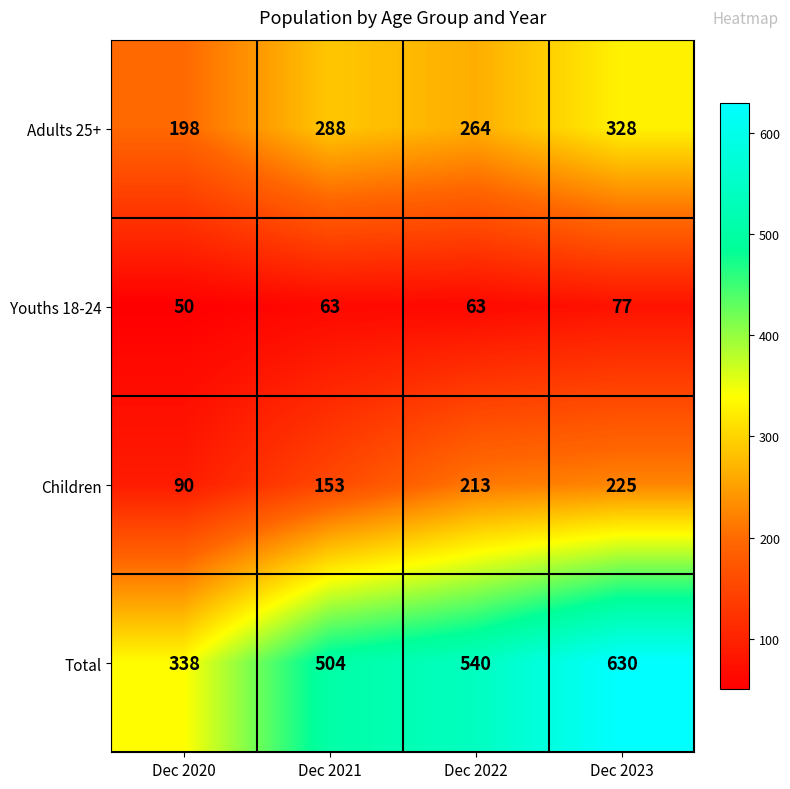

Rank the series by their average value, from highest to lowest.

Total, Adults 25+, Children, Youths 18-24